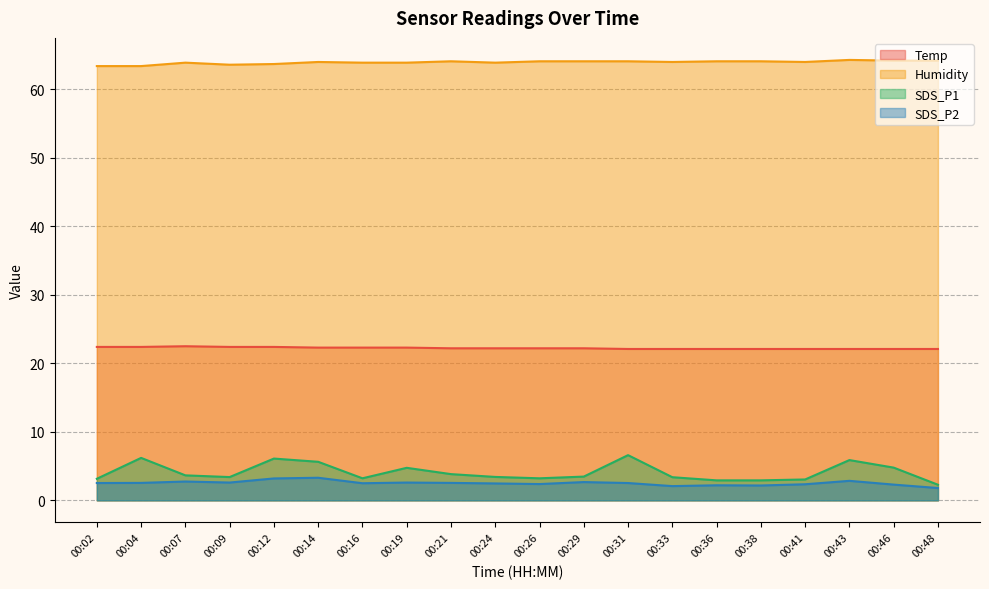

The SDS_P1 series shows 1.5 at 00:43. True or false?

False